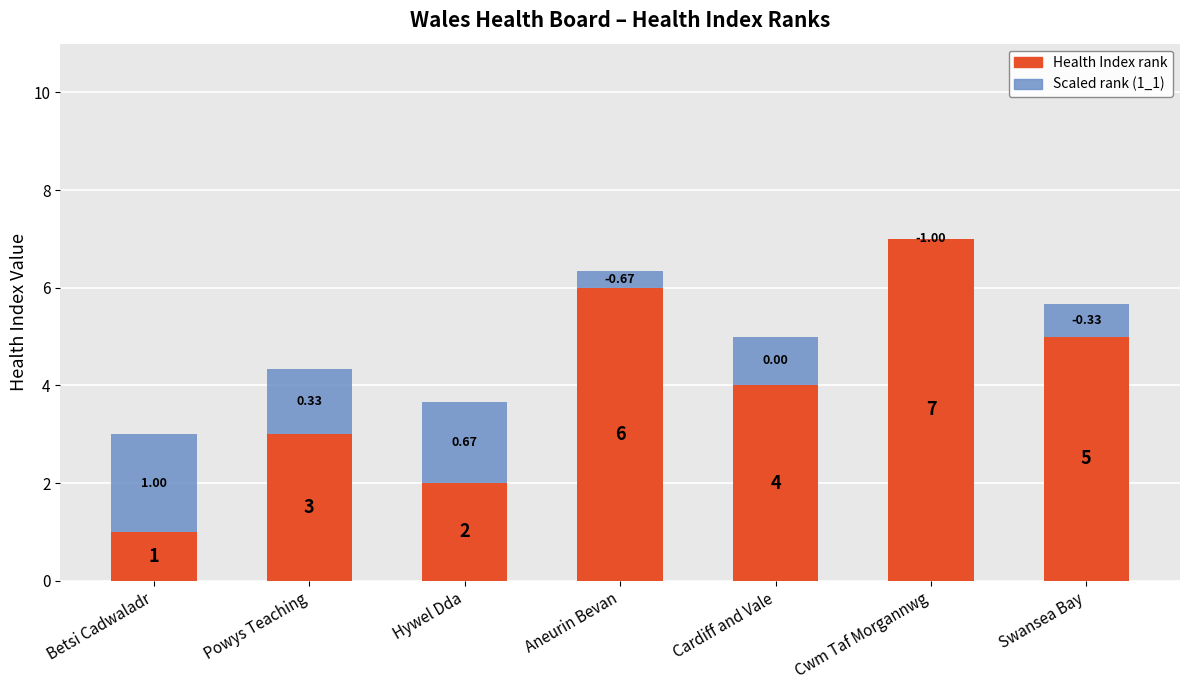

At which label does Health Index rank reach its peak?

Cwm Taf Morgannwg